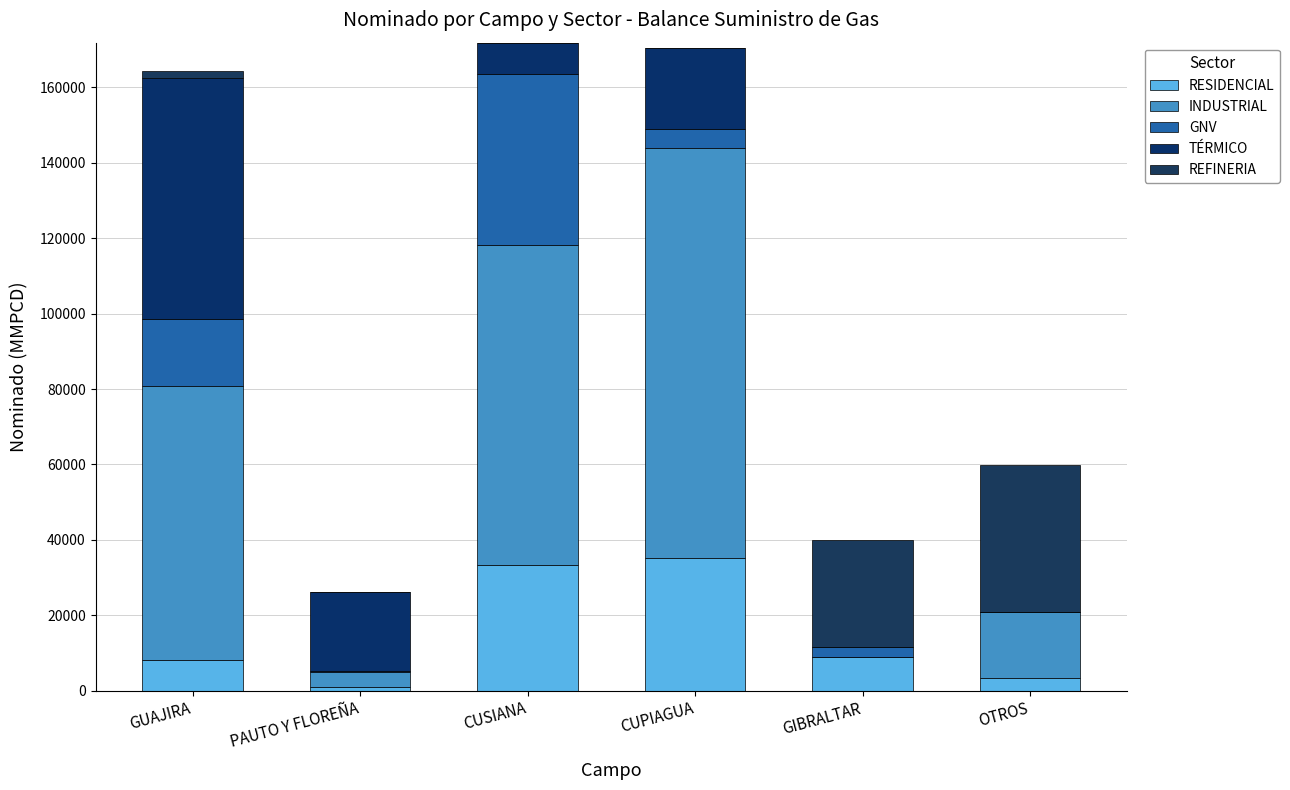

True or false: GNV has a value of 1222 at CUPIAGUA.

False